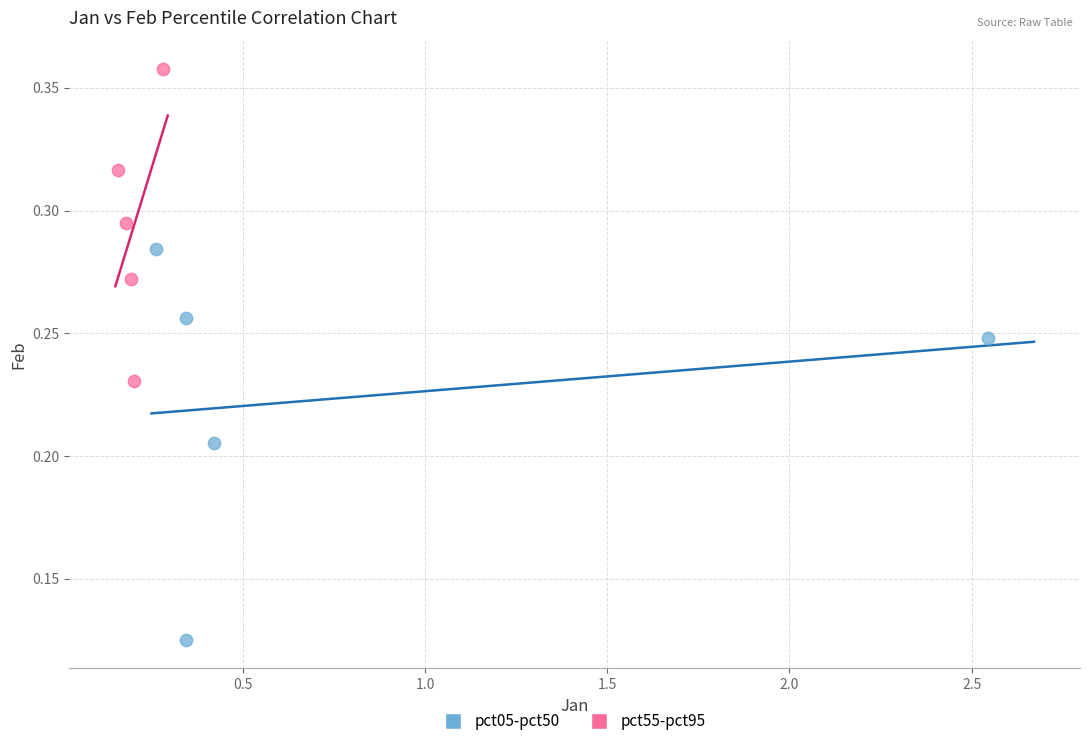

What are all the series names shown in the legend?

pct05-pct50, pct55-pct95